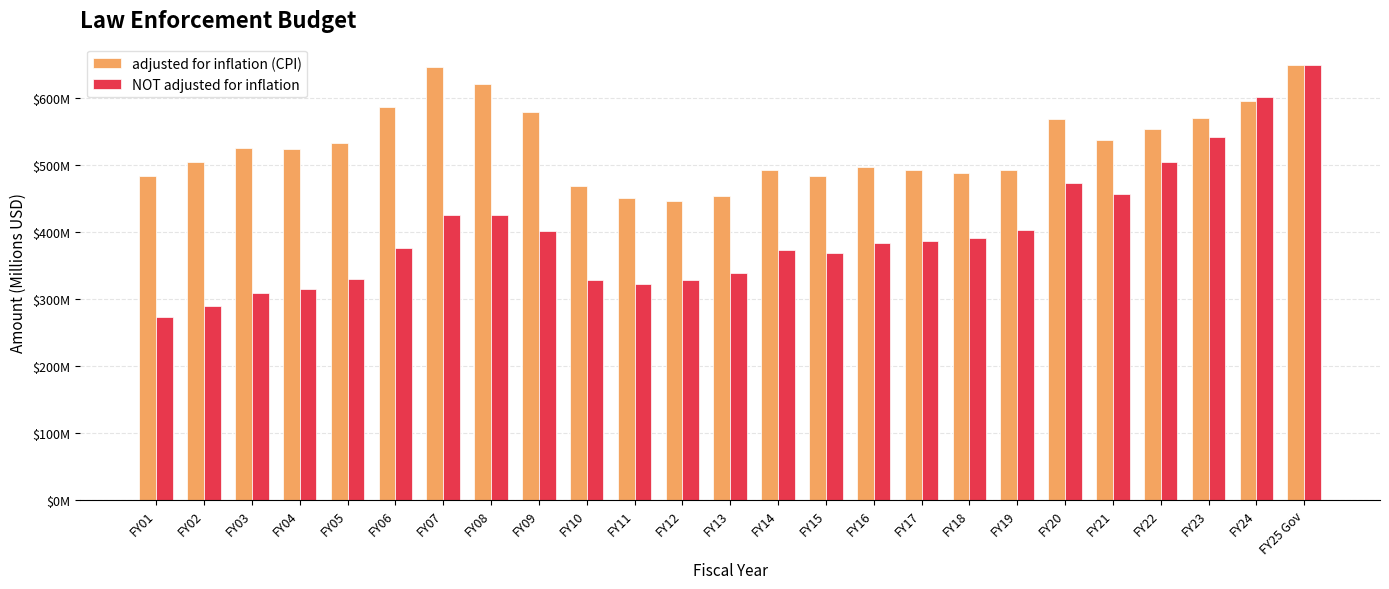

What is the average value of the adjusted for inflation (CPI) series?

529.4